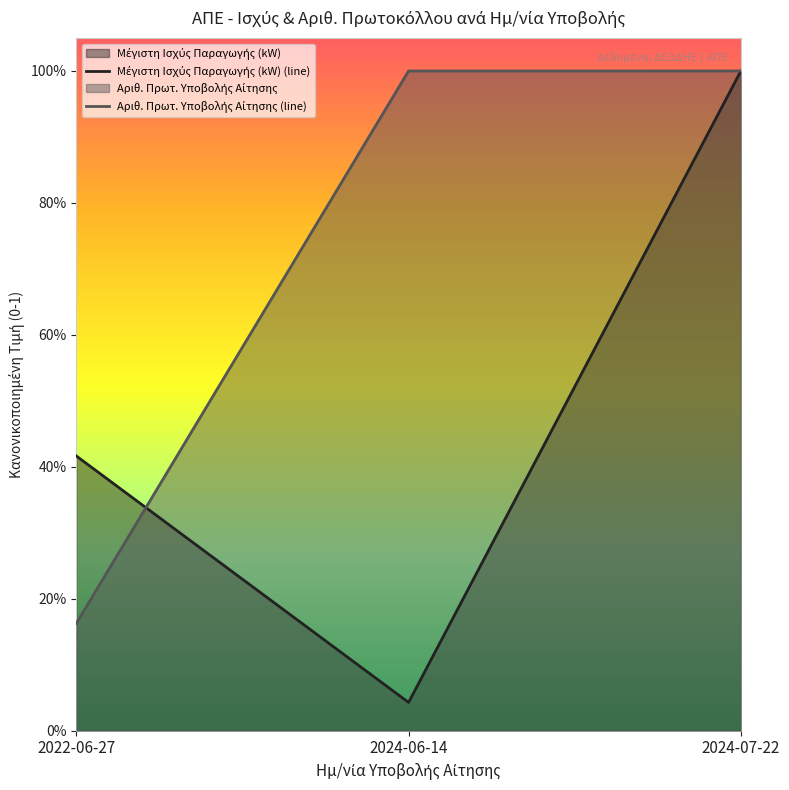

At which label is Αριθ. Πρωτ. Υποβολής Αίτησης (line) closest to 0?

2022-06-27